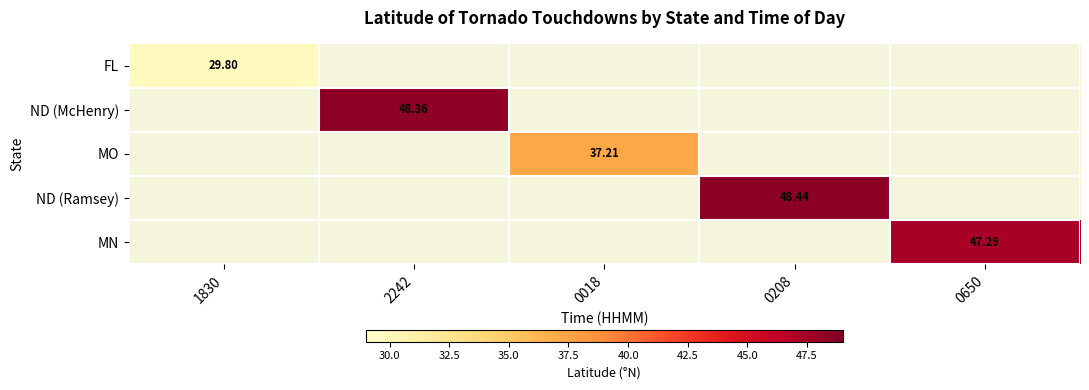

What is the maximum value shown in the chart?

48.4